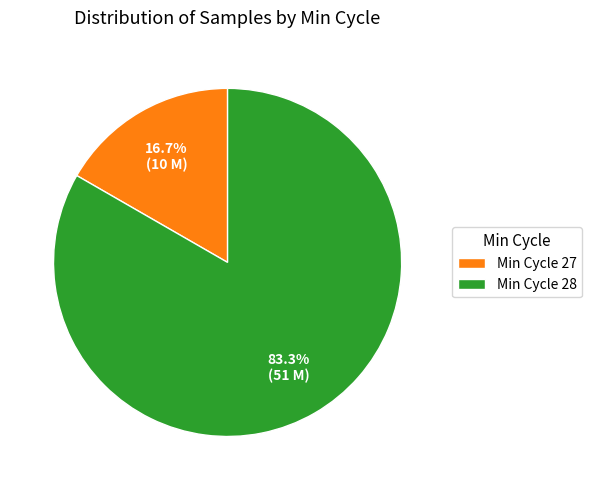

What is the total percentage of Min Cycle 28 and Min Cycle 27?

100.0%